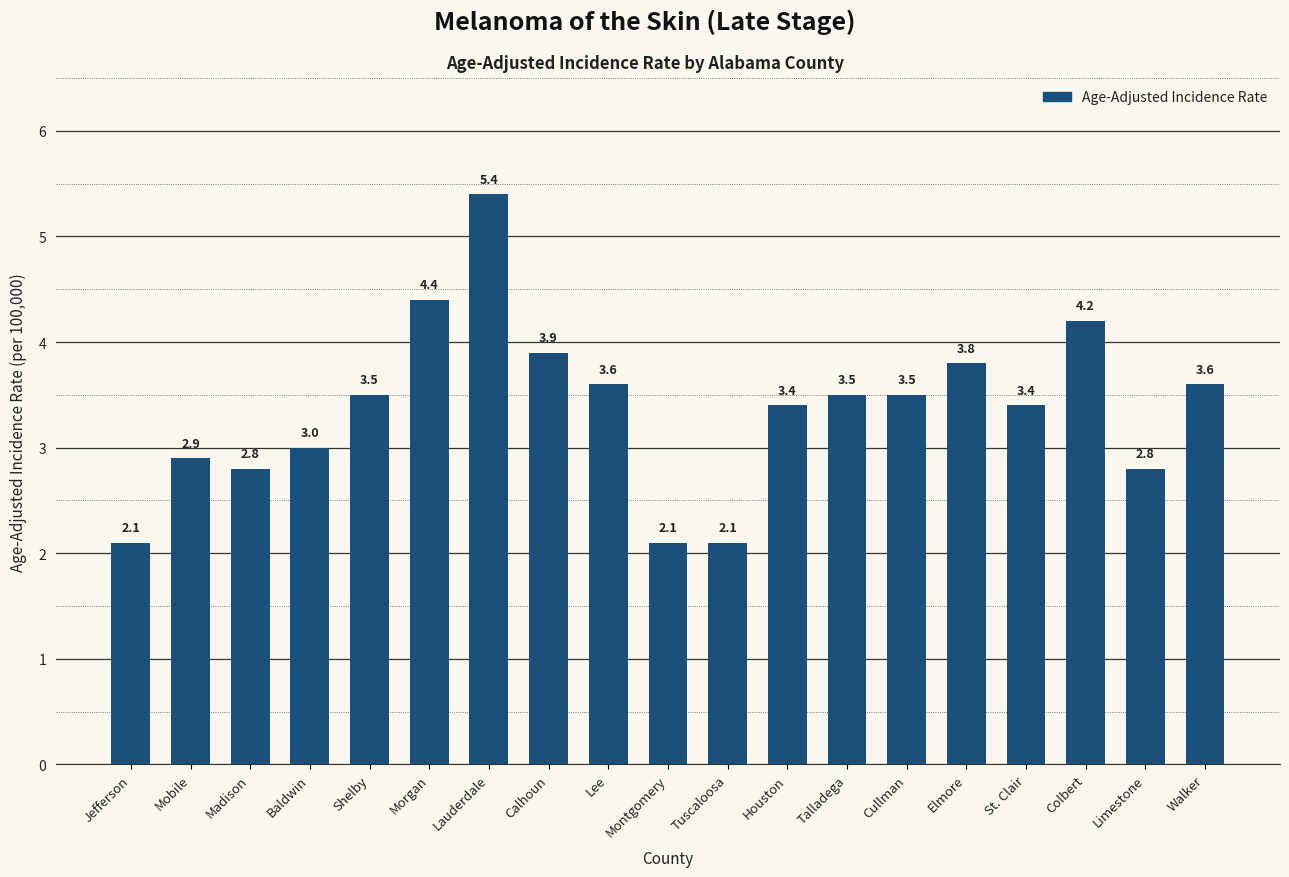

How many series are shown in this chart?

1